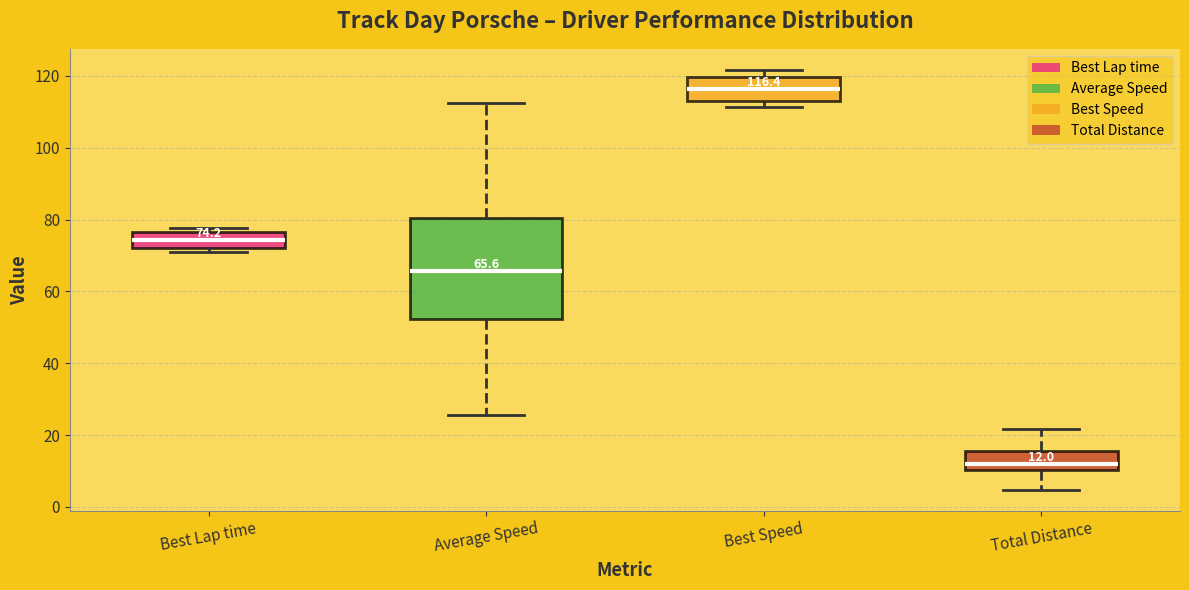

Which box is the tallest, from its lower edge to its upper edge?

Average Speed